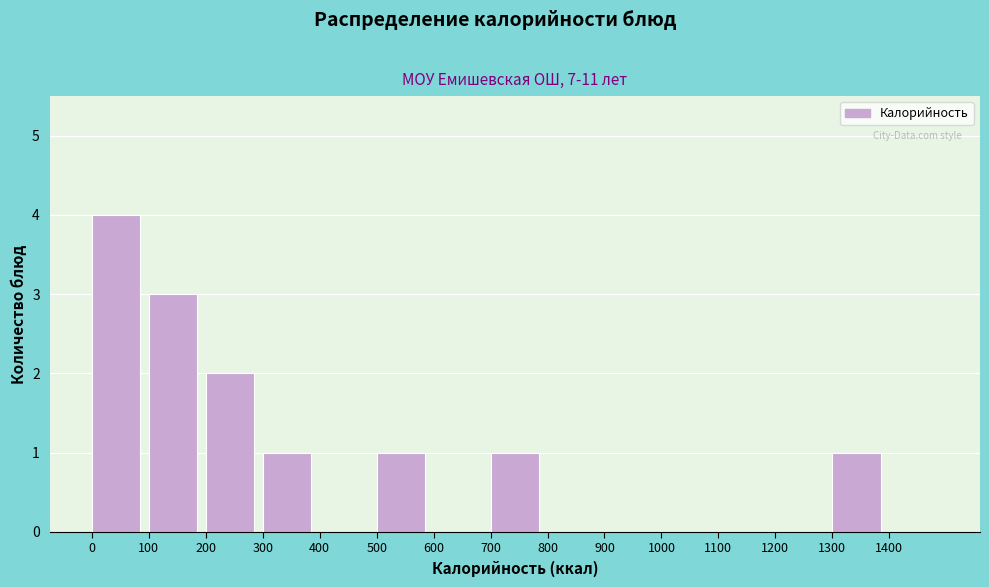

Reading left to right, list all the values displayed in this chart.

0=4	100=3	200=2	300=1	400=0	500=1	600=0	700=1	800=0	900=0	1000=0	1100=0	1200=0	1300=1	1400=0